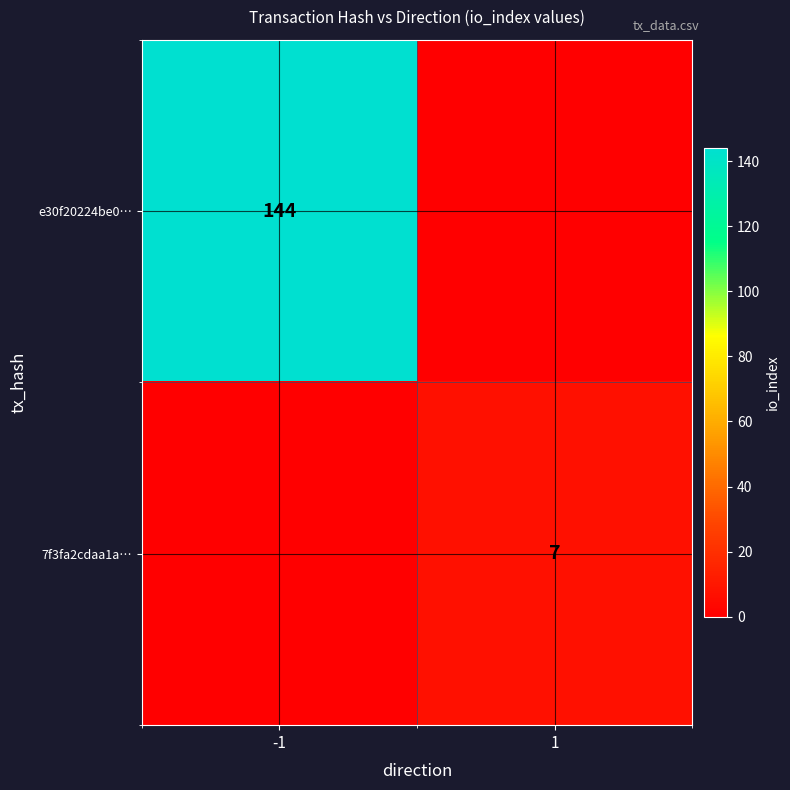

The value of 7f3fa2cdaa1a… at 1 is 9. True or false?

False